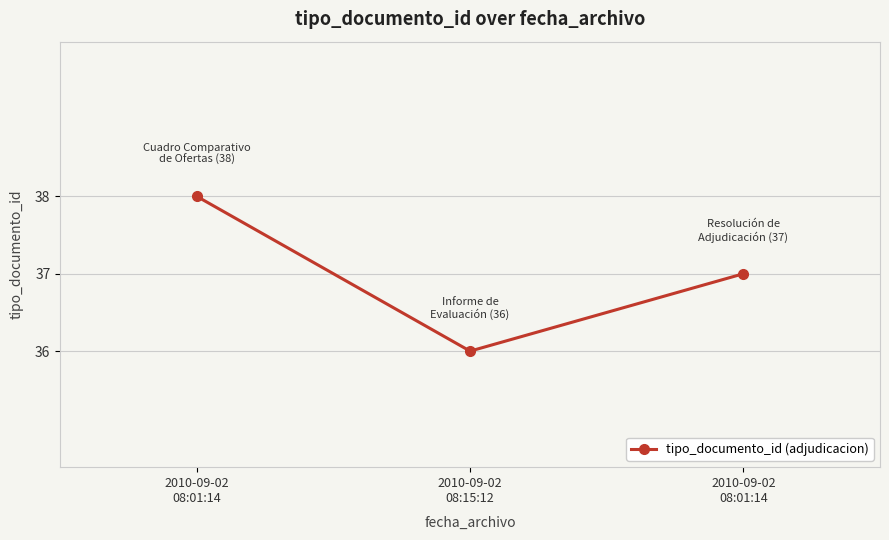

Approximately how many times larger is the value at 2010-09-02
08:01:14 compared to 2010-09-02
08:15:12?

1.1